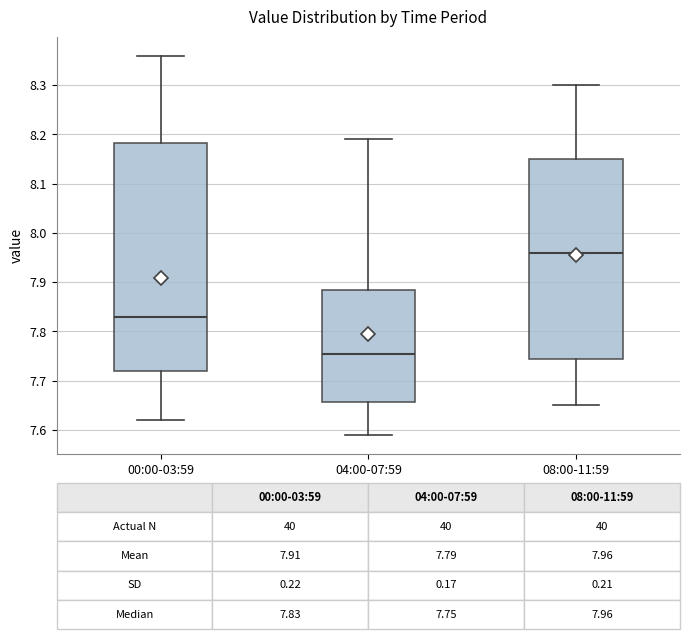

Comparing the boxes themselves (not the whiskers), which one is the tallest?

00:00-03:59